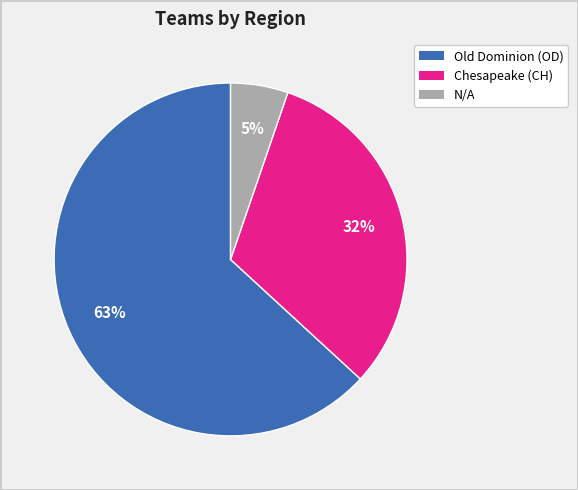

To the nearest percent, what is the average slice percentage?

33%